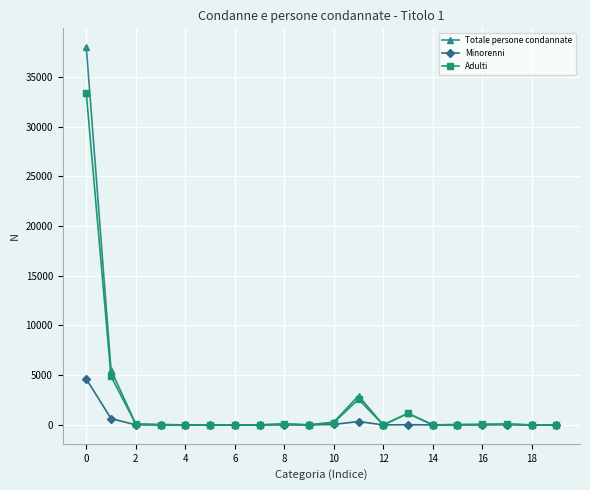

What is the greatest value displayed?

37979